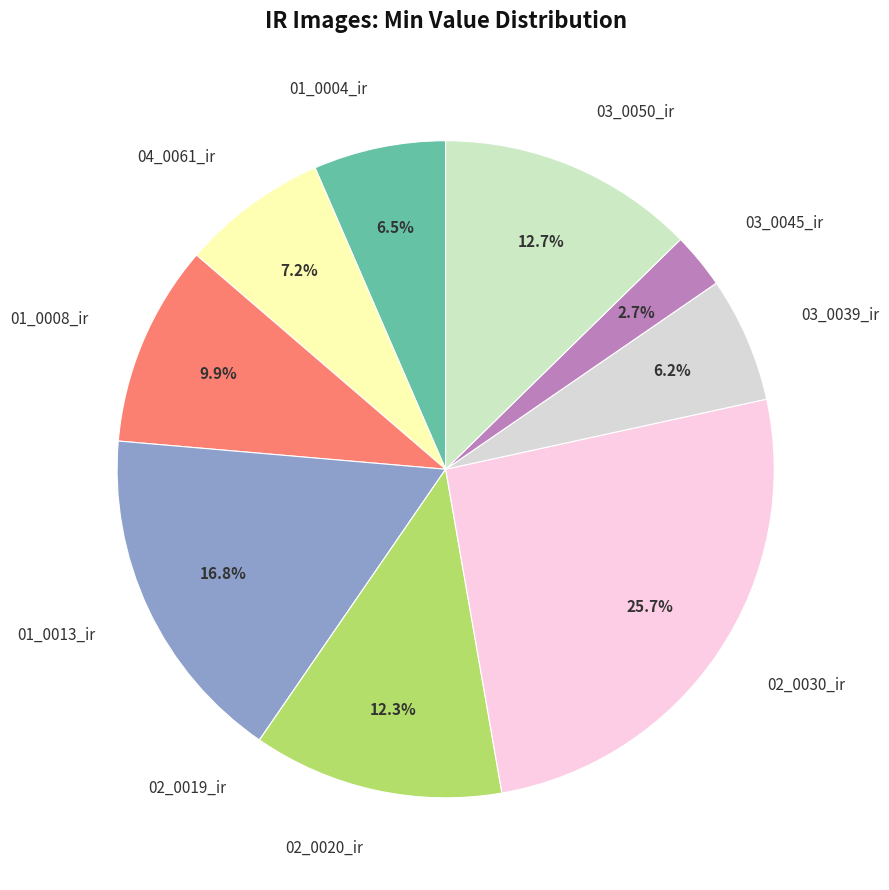

To the nearest percent, what portion does 02_0020_ir represent?

12%